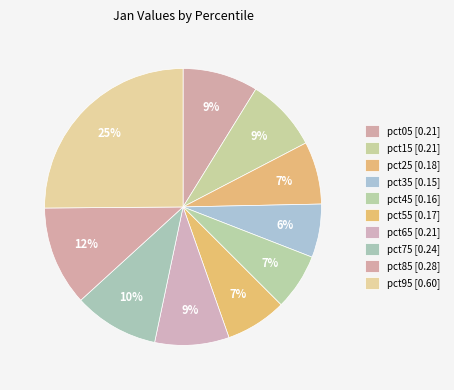

Does pct15 represent more than half of the total?

No